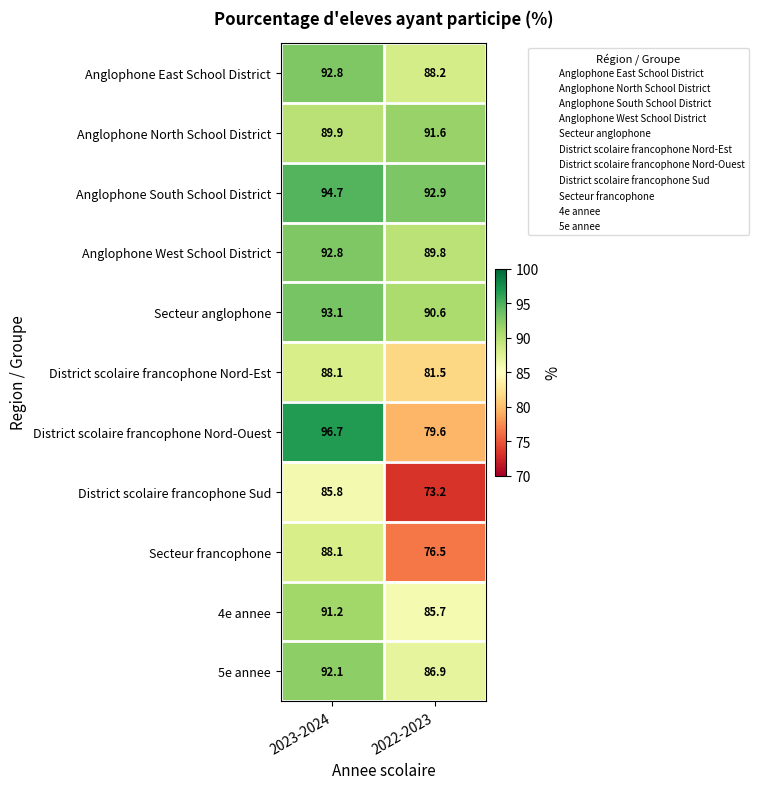

Reading left to right, list all the values displayed in this chart.

Anglophone East School District: 2023-2024=92.8	2022-2023=88.2
Anglophone North School District: 2023-2024=89.9	2022-2023=91.6
Anglophone South School District: 2023-2024=94.7	2022-2023=92.9
Anglophone West School District: 2023-2024=92.8	2022-2023=89.8
Secteur anglophone: 2023-2024=93.1	2022-2023=90.6
District scolaire francophone Nord-Est: 2023-2024=88.1	2022-2023=81.5
District scolaire francophone Nord-Ouest: 2023-2024=96.7	2022-2023=79.6
District scolaire francophone Sud: 2023-2024=85.8	2022-2023=73.2
Secteur francophone: 2023-2024=88.1	2022-2023=76.5
4e annee: 2023-2024=91.2	2022-2023=85.7
5e annee: 2023-2024=92.1	2022-2023=86.9